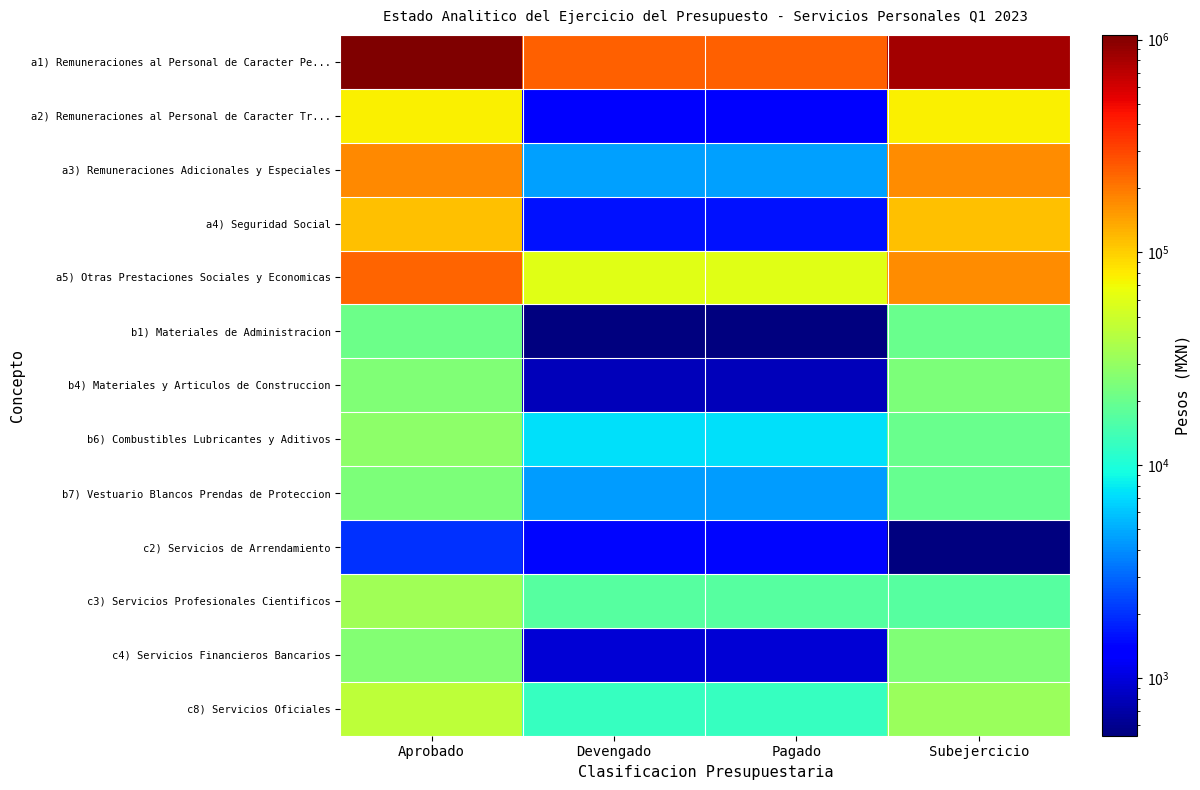

Which category has the lowest value across all series?

Subejercicio